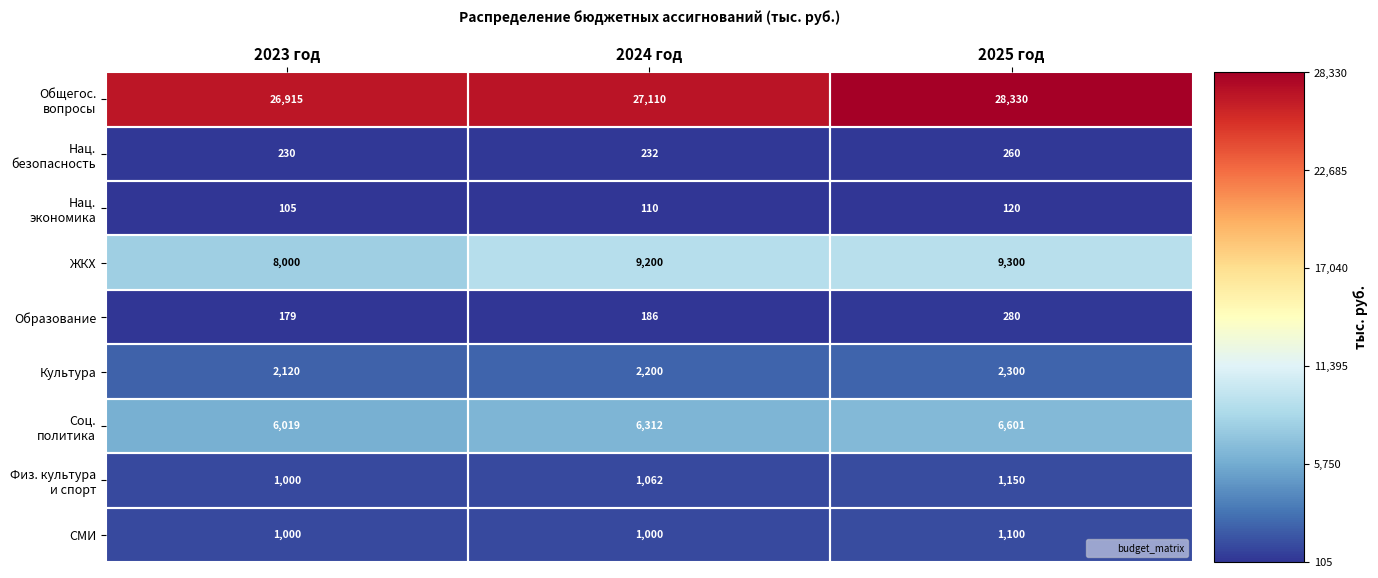

The value of Культура at 2024 год is 3141. True or false?

False